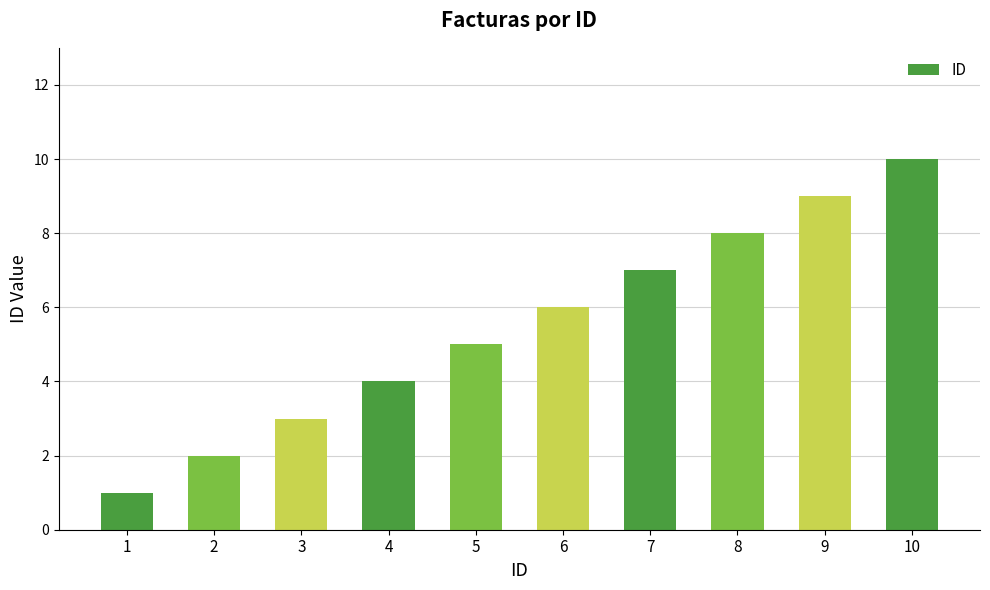

What is the minimum value shown in the chart?

1